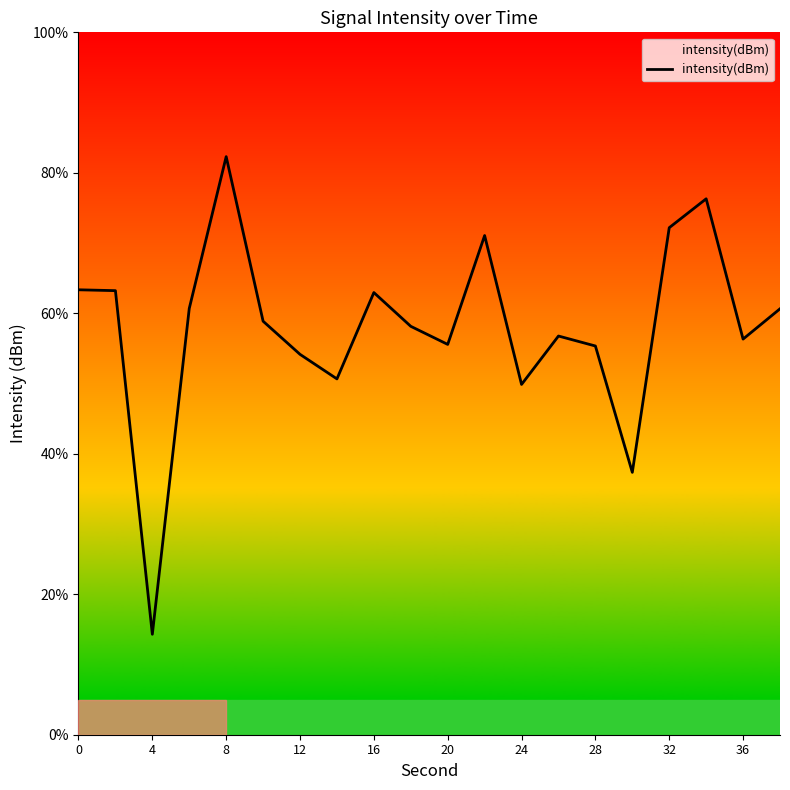

How many categories are shown in the chart?

20